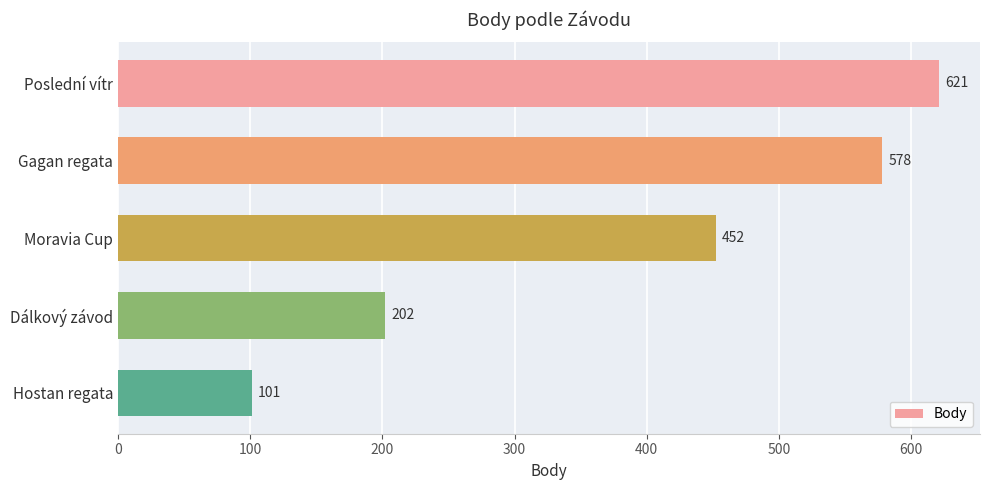

True or false: the data shows 621 at Poslední vítr.

True